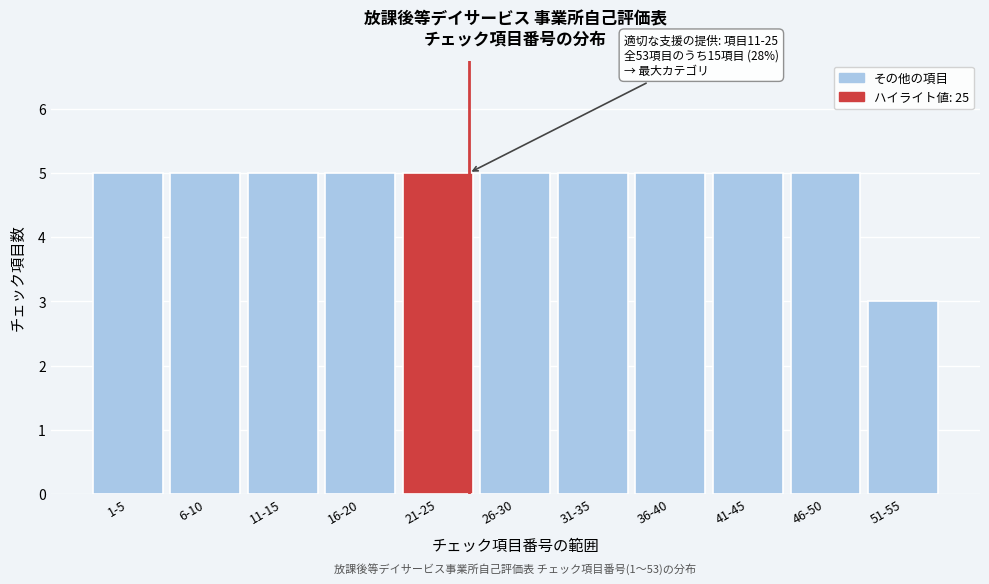

Reading left to right, extract all data points from this chart.

5	5	5	5	5	5	5	5	5	5	3